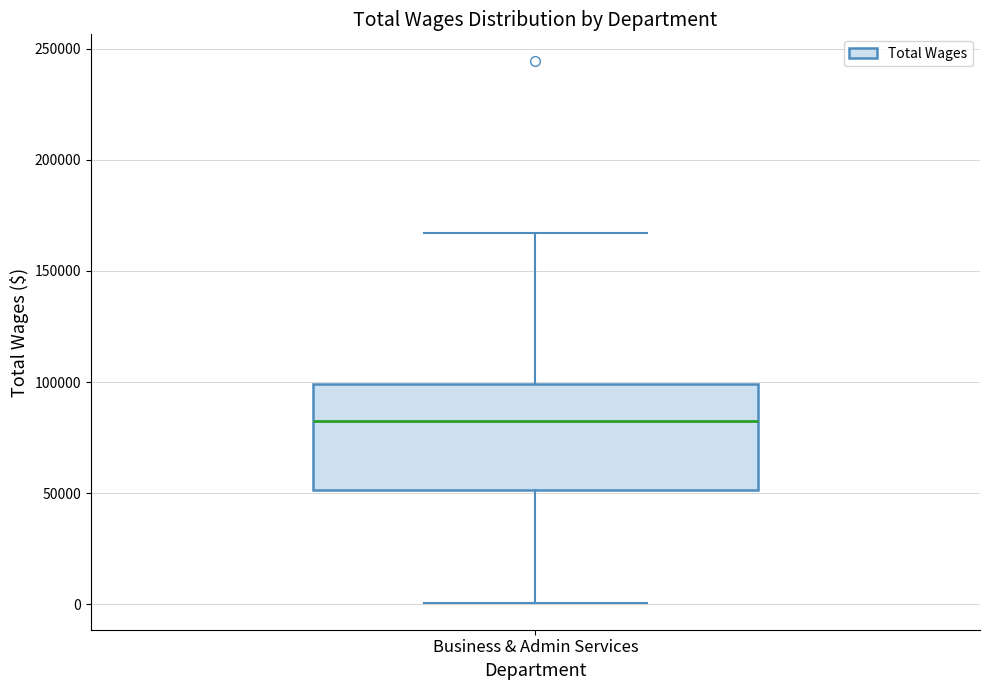

Read this box plot against the y-axis: the position of the median line, the range covered by the box, and the ends of both whiskers. The values are not printed on the chart, so give them approximately, as read against the axis.

median 80000, box 50000 to 100000, whiskers 0 to 165000